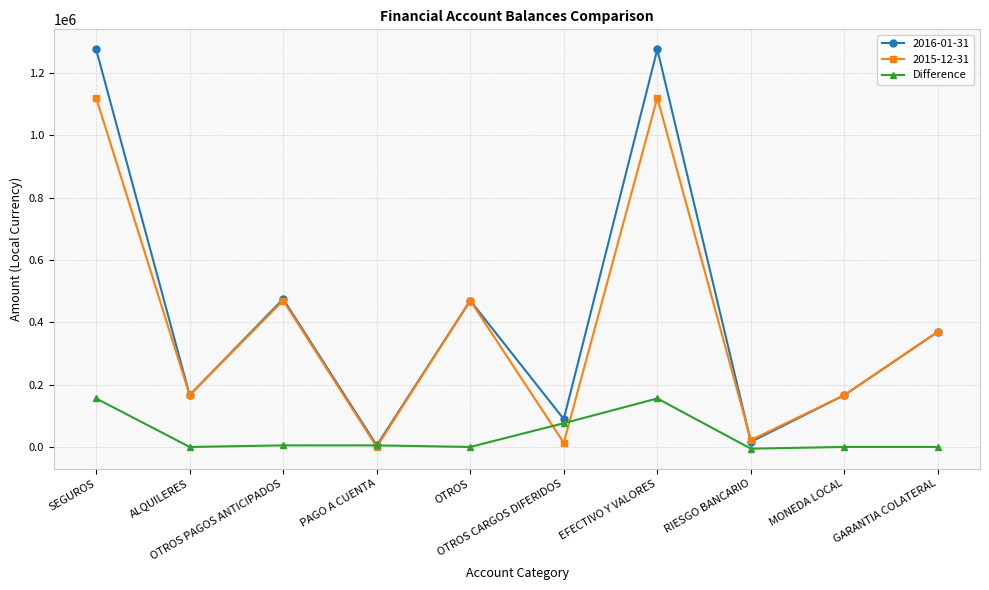

List the series in order of their peak value, highest first.

2016-01-31, 2015-12-31, Difference